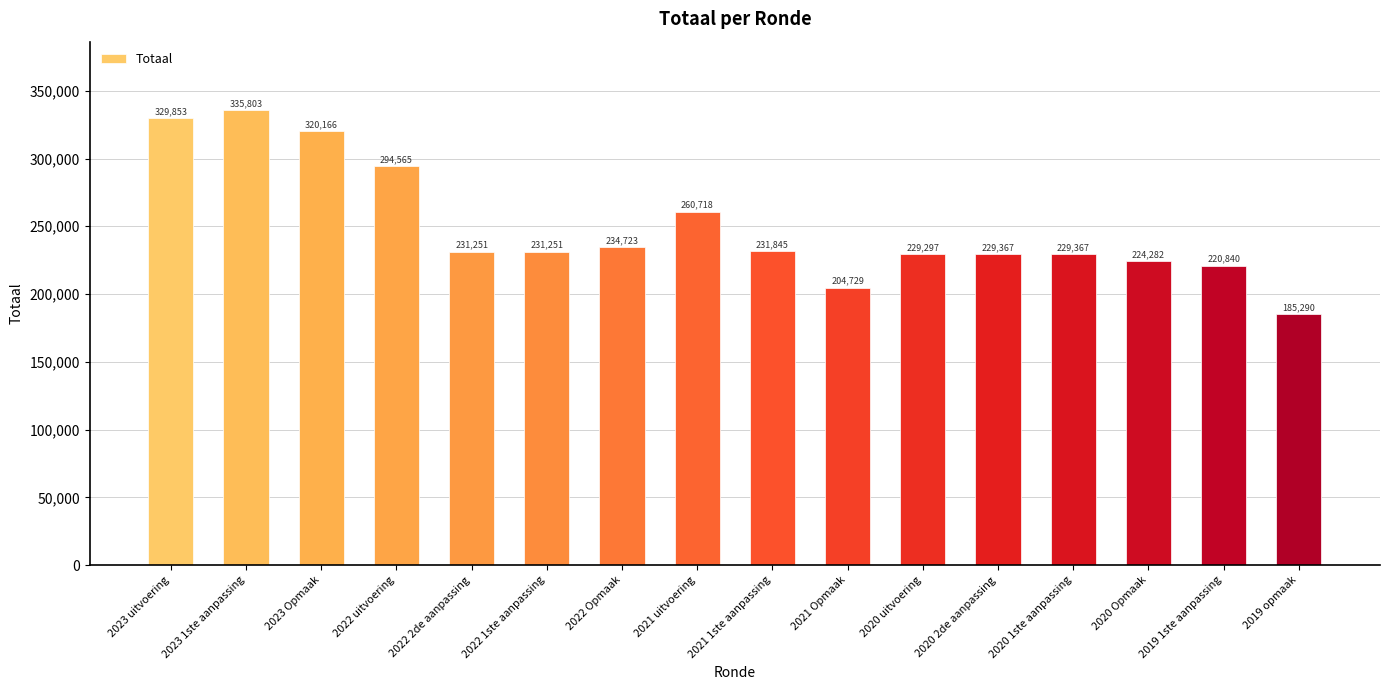

What is the ratio of the value at 2021 uitvoering to the value at 2022 2de aanpassing?

1.1